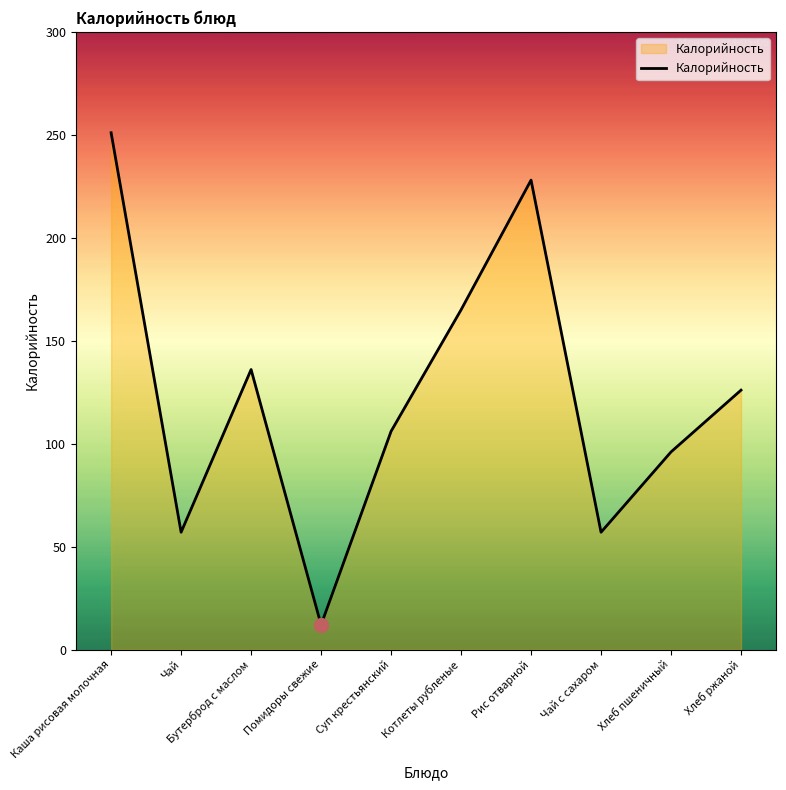

The value at Хлеб пшеничный is 96. True or false?

True